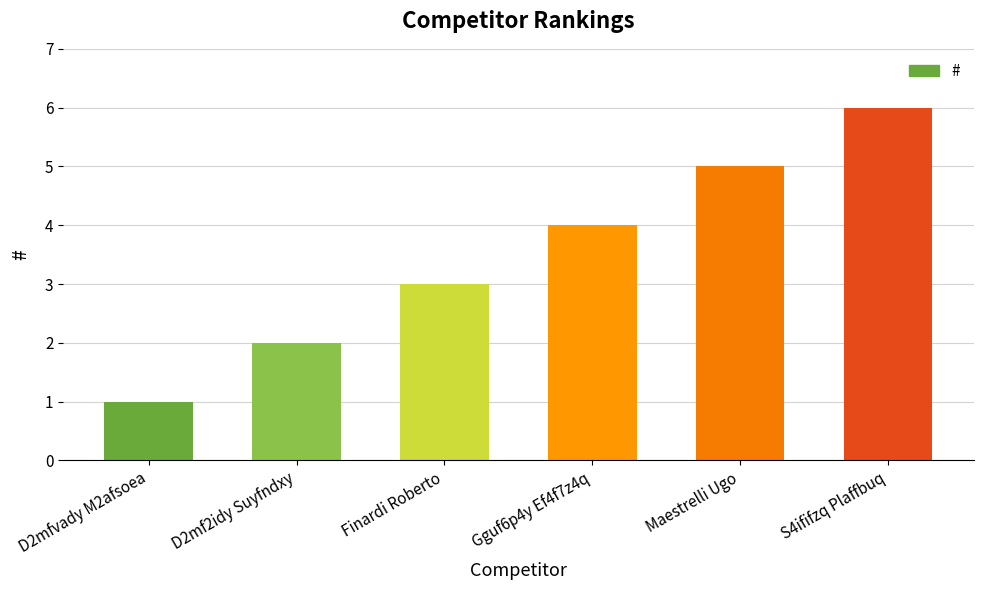

Where is the data nearest to the value 3?

Finardi Roberto